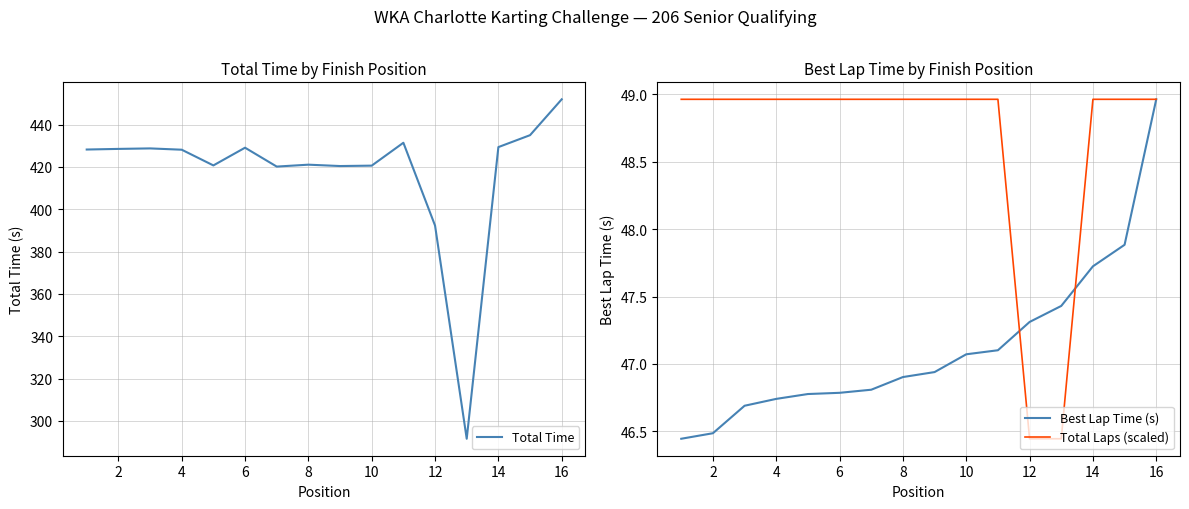

True or false: Total Laps (scaled) and Total Time cross at least once.

False